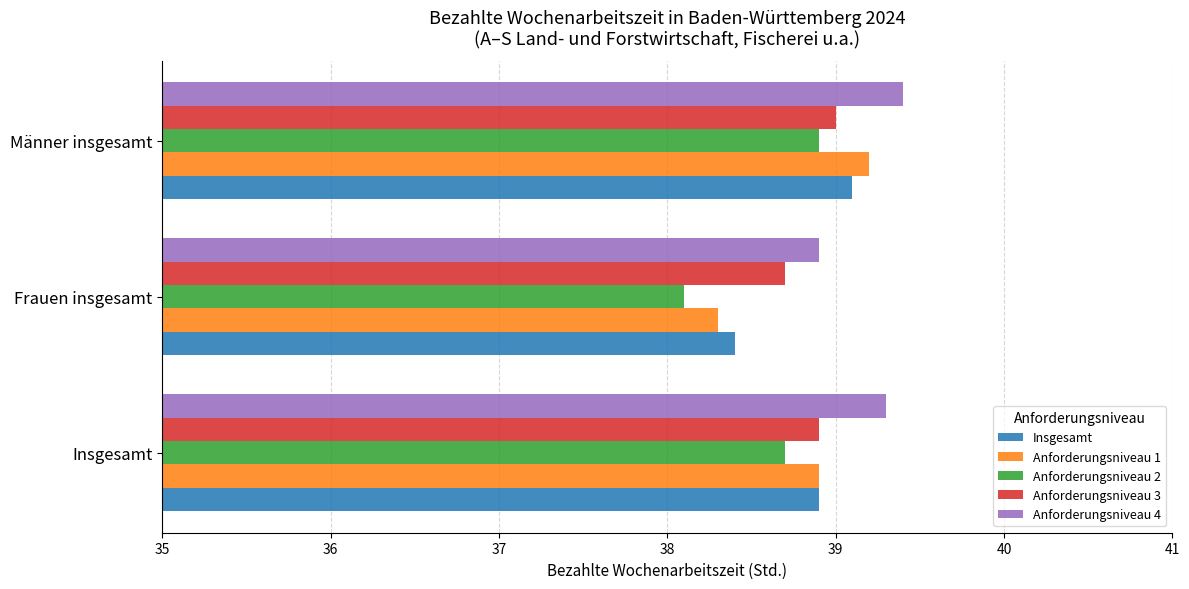

Which series has the largest total across all categories?

Anforderungsniveau 4